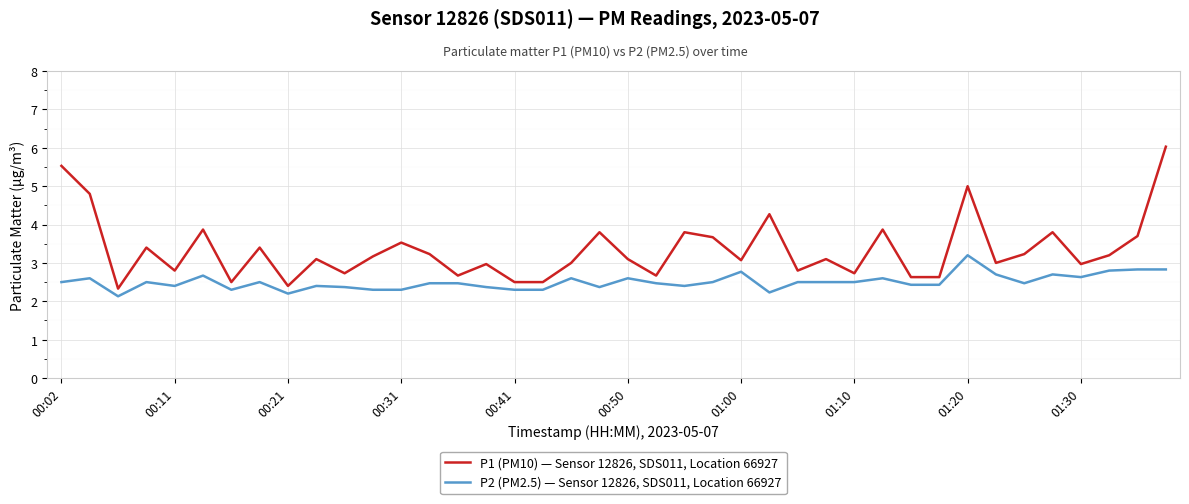

Which series has the largest total across all categories?

P1 (PM10) — Sensor 12826, SDS011, Location 66927